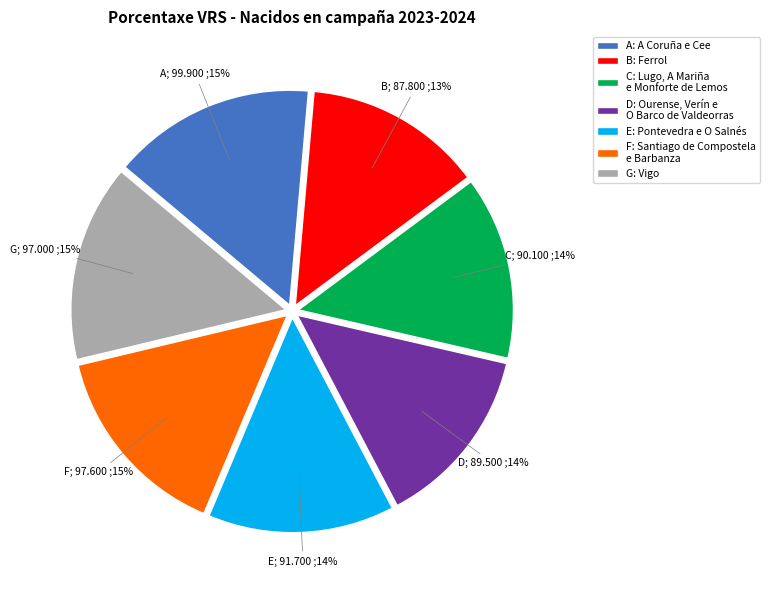

To the nearest percent, what is the average slice percentage?

14%